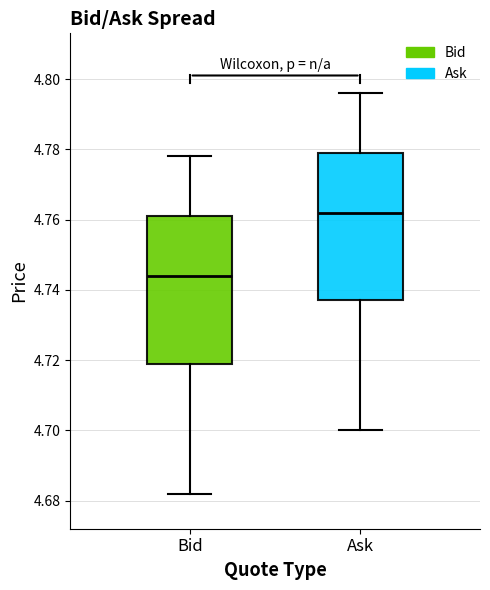

Where is the lower edge of the box for Ask on the y-axis? The values are not printed on the chart, so give them approximately, as read against the axis.

4.738